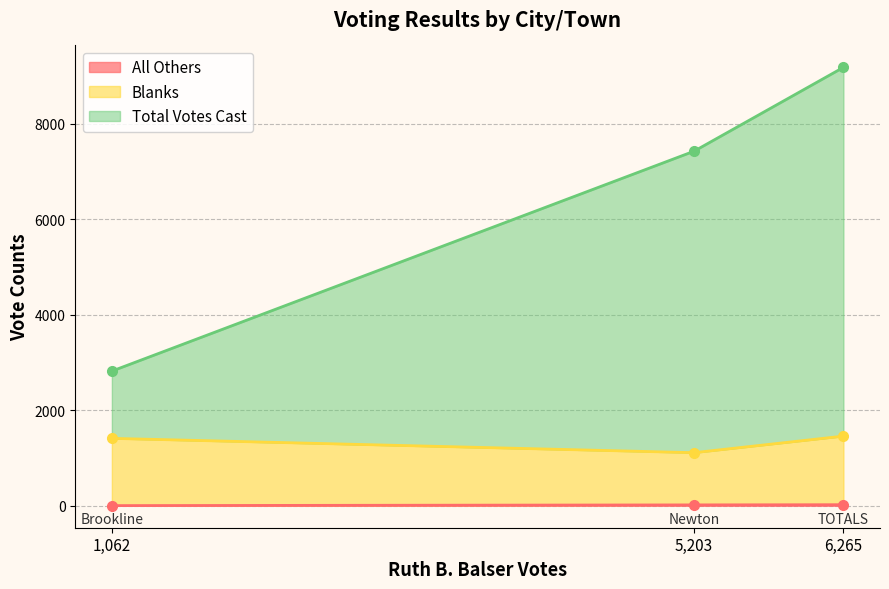

Which category has the lowest value across all series?

1,062